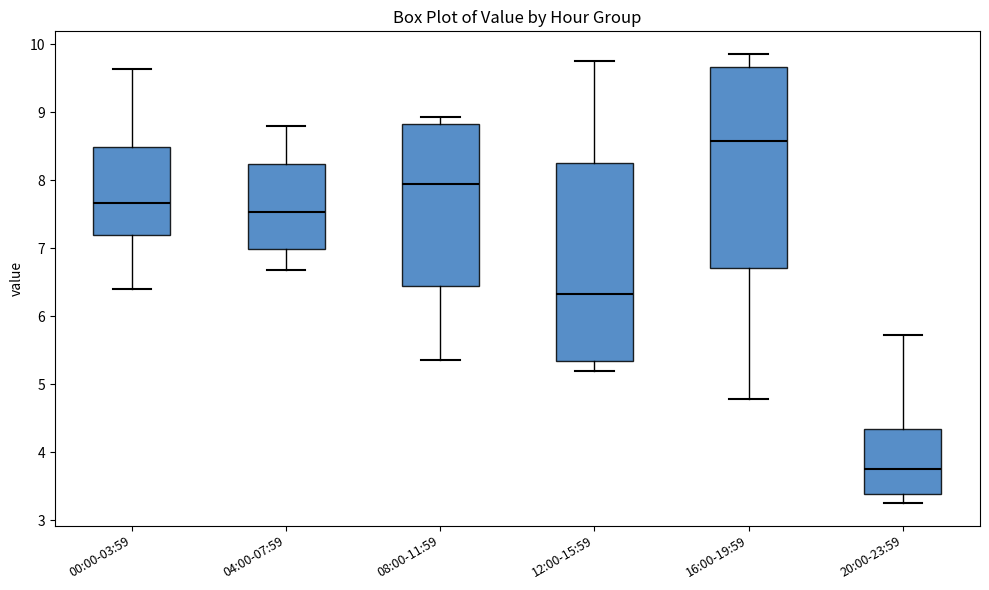

Reading left to right, read every box against the y-axis: the position of its median line, the range the box covers, and the ends of its whiskers. The values are not printed on the chart, so give them approximately, as read against the axis.

00:00-03:59: median 7.7, box 7.2 to 8.5, whiskers 6.4 to 9.6
04:00-07:59: median 7.5, box 7.0 to 8.2, whiskers 6.7 to 8.8
08:00-11:59: median 8.0, box 6.4 to 8.8, whiskers 5.4 to 8.9
12:00-15:59: median 6.3, box 5.3 to 8.3, whiskers 5.2 to 9.8
16:00-19:59: median 8.6, box 6.7 to 9.7, whiskers 4.8 to 9.9
20:00-23:59: median 3.8, box 3.4 to 4.3, whiskers 3.3 to 5.7